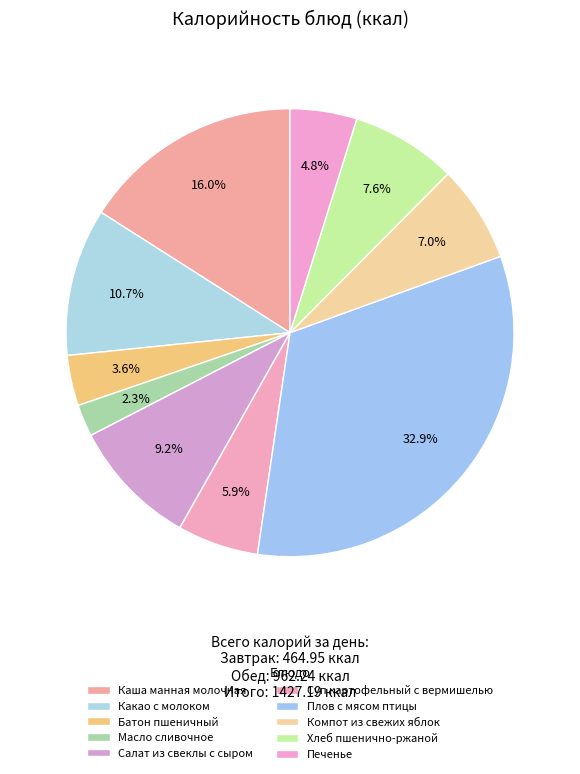

How many slices are in this pie chart?

10